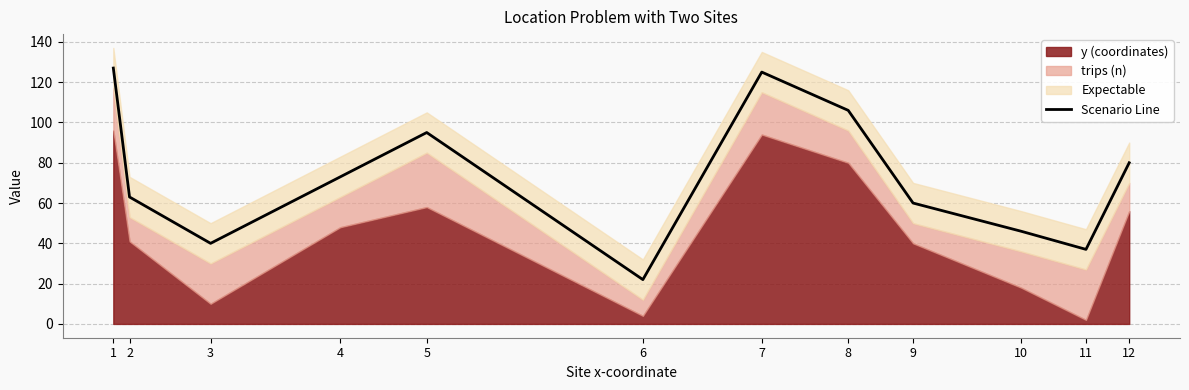

How many lines are shown in the chart?

1